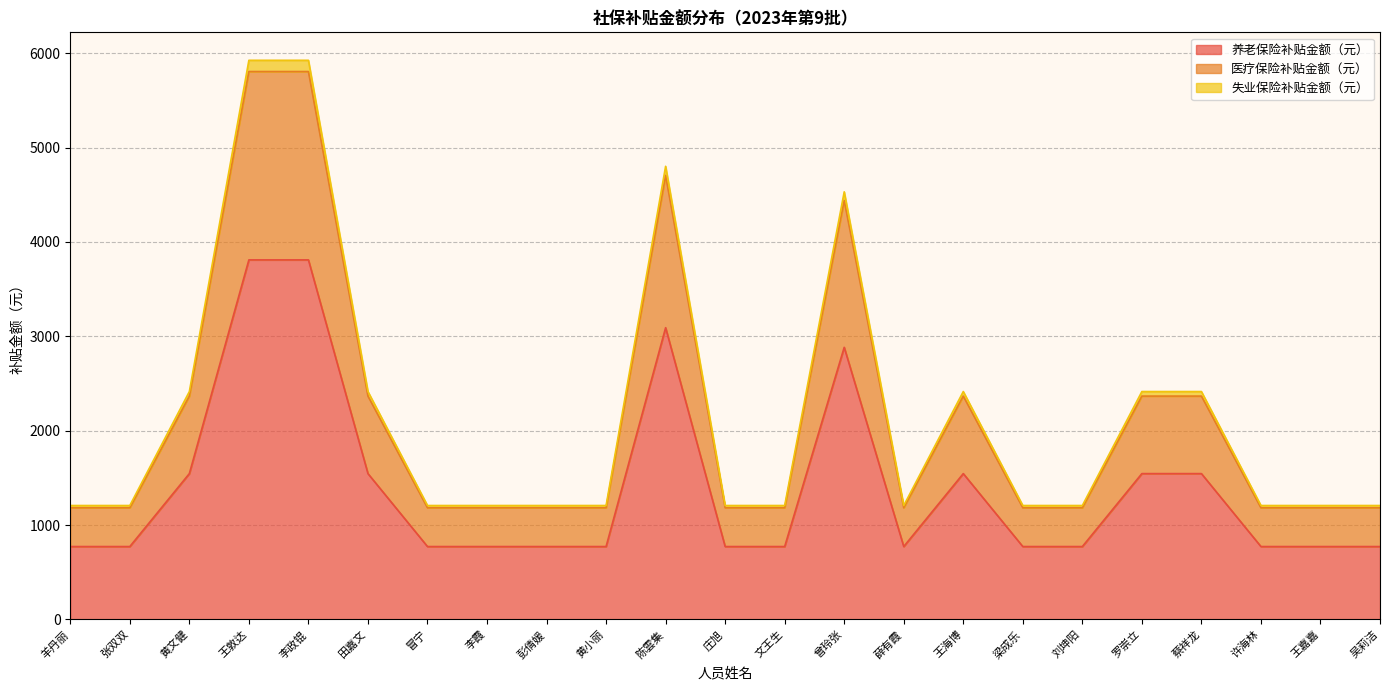

What is the highest value of the 养老保险补贴金额（元） series?

3809.9